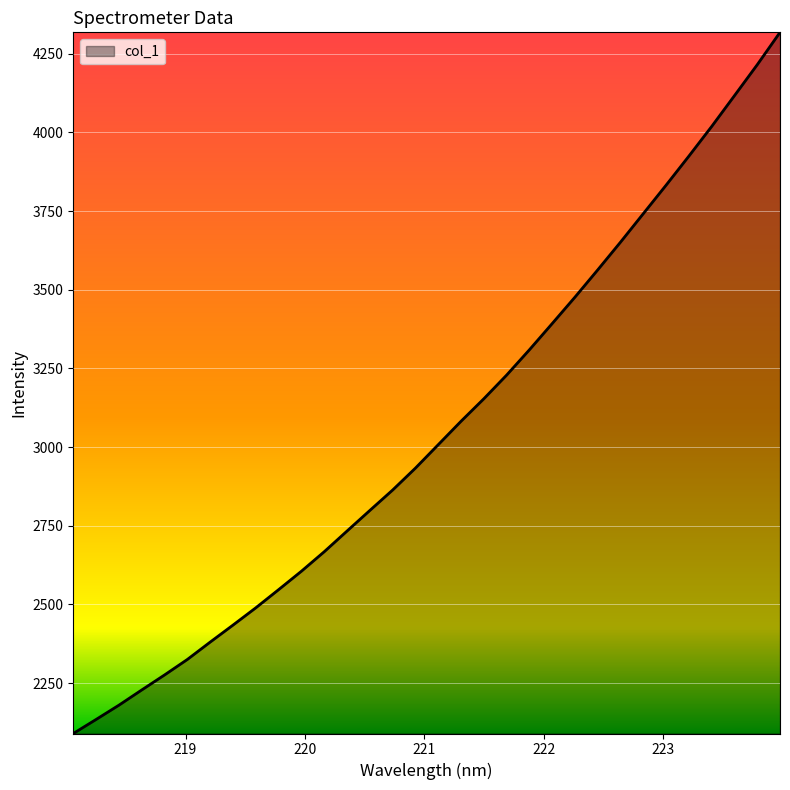

What is the difference between the maximum and minimum values?

2227.9